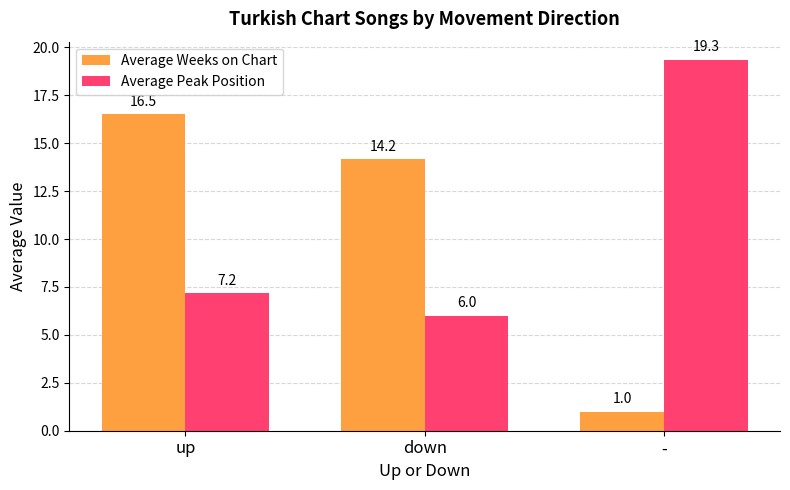

What is the difference between the highest and lowest values at up?

9.3